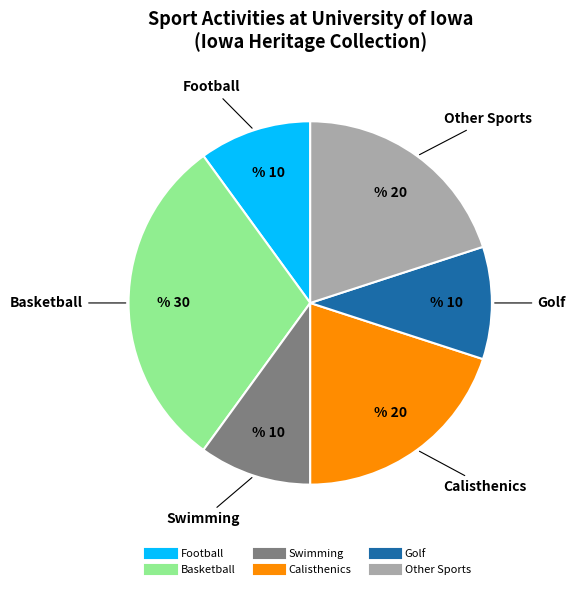

Is there a majority slice in this chart?

No